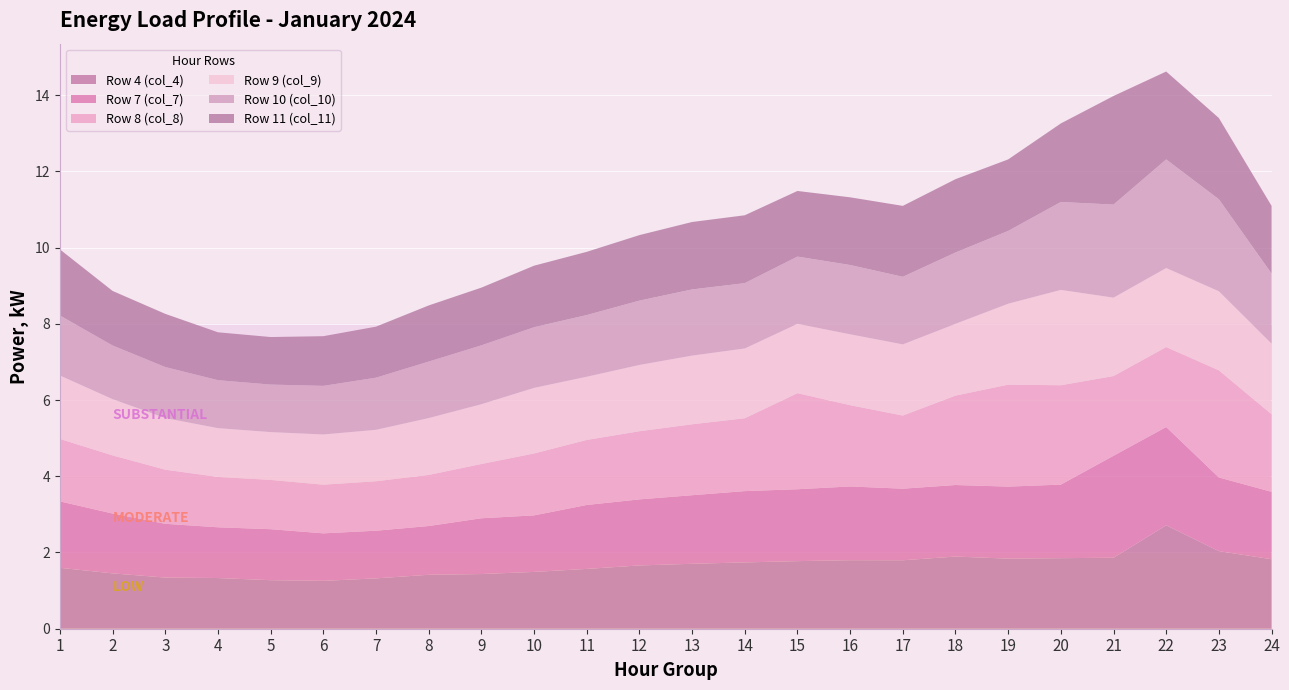

Reading left to right, what are all the values shown in this chart?

Row 4 (col_4): 1.6	1.5	1.3	1.3	1.3	1.3	1.3	1.4	1.4	1.5	1.6	1.7	1.7	1.7	1.8	1.8	1.8	1.9	1.8	1.9	1.9	2.7	2.0	1.8
Row 7 (col_7): 1.7	1.6	1.4	1.3	1.3	1.2	1.3	1.3	1.5	1.5	1.7	1.7	1.8	1.9	1.9	1.9	1.9	1.9	1.9	1.9	2.7	2.6	1.9	1.8
Row 8 (col_8): 1.6	1.5	1.4	1.3	1.3	1.3	1.3	1.3	1.4	1.6	1.7	1.8	1.9	1.9	2.5	2.1	1.9	2.3	2.7	2.6	2.1	2.1	2.8	2.0
Row 9 (col_9): 1.7	1.5	1.4	1.3	1.3	1.3	1.3	1.5	1.6	1.7	1.7	1.7	1.8	1.8	1.8	1.9	1.9	1.9	2.1	2.5	2.1	2.1	2.1	1.9
Row 10 (col_10): 1.6	1.4	1.3	1.3	1.2	1.3	1.4	1.5	1.5	1.6	1.6	1.7	1.7	1.7	1.8	1.8	1.8	1.9	1.9	2.3	2.4	2.8	2.4	1.8
Row 11 (col_11): 1.7	1.4	1.4	1.3	1.2	1.3	1.3	1.5	1.5	1.6	1.7	1.7	1.8	1.8	1.7	1.8	1.9	1.9	1.9	2.1	2.8	2.3	2.1	1.8